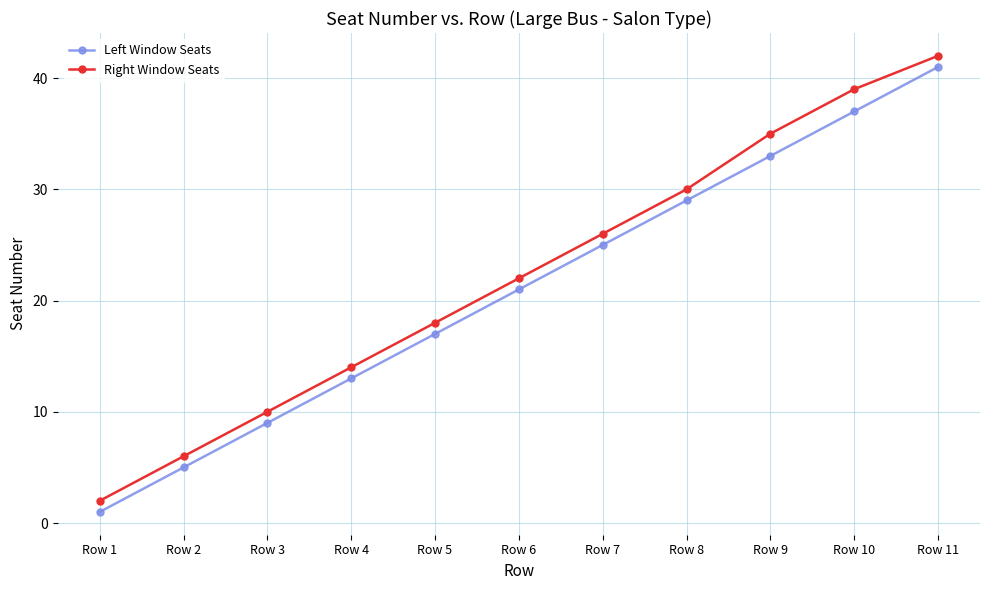

True or false: Left Window Seats has more than 2 points higher than both neighbors.

False